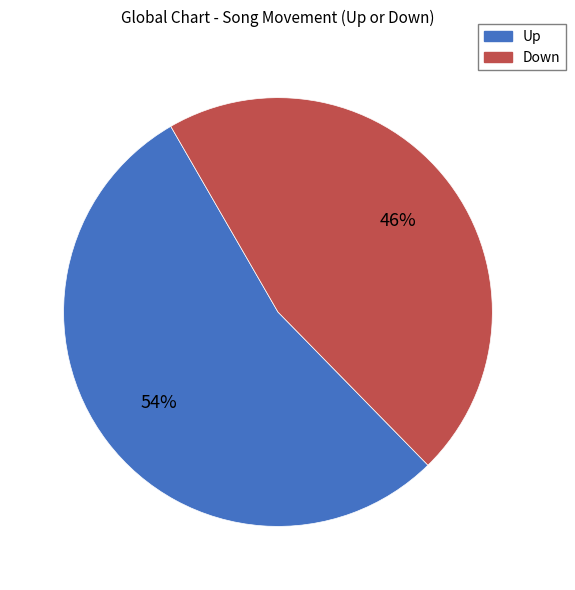

To the nearest percent, what is the difference between the Up and Down slice percentages?

8%